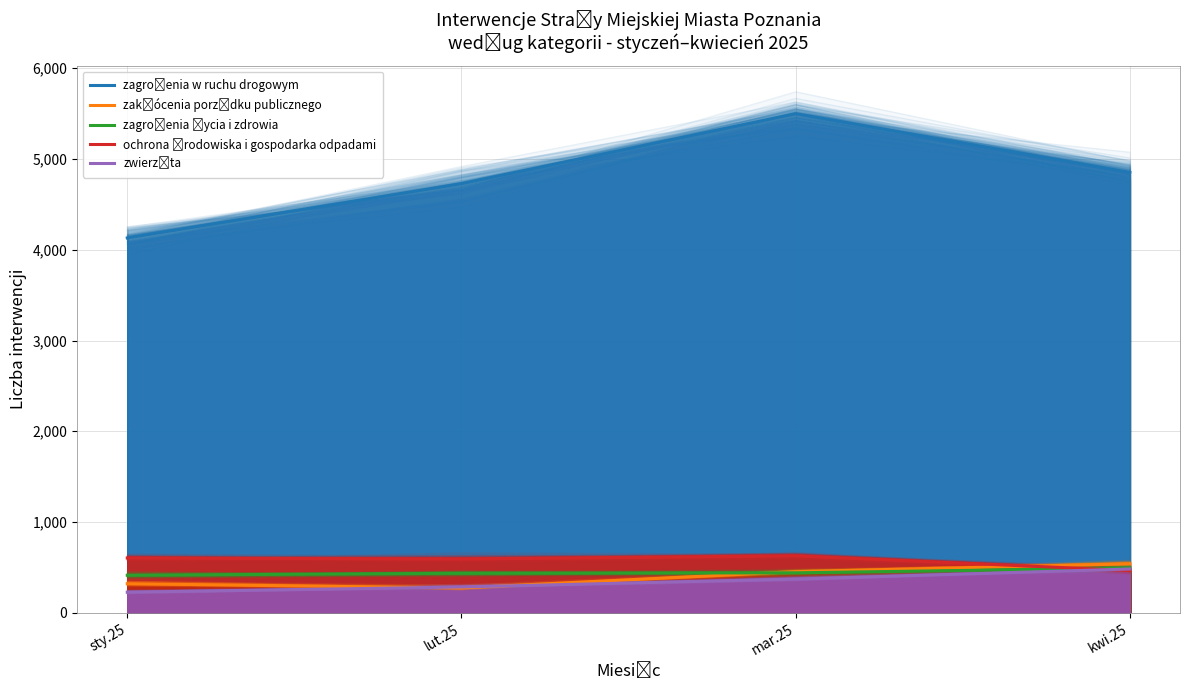

What position from the right is mar.25?

2